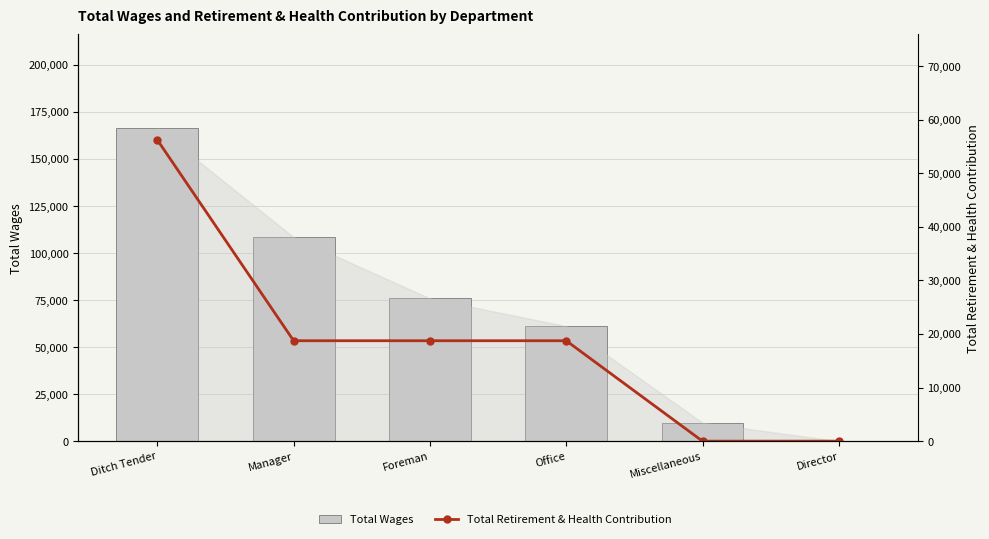

Rank the series by their maximum value, from highest to lowest.

Total Wages, Total Retirement & Health Contribution